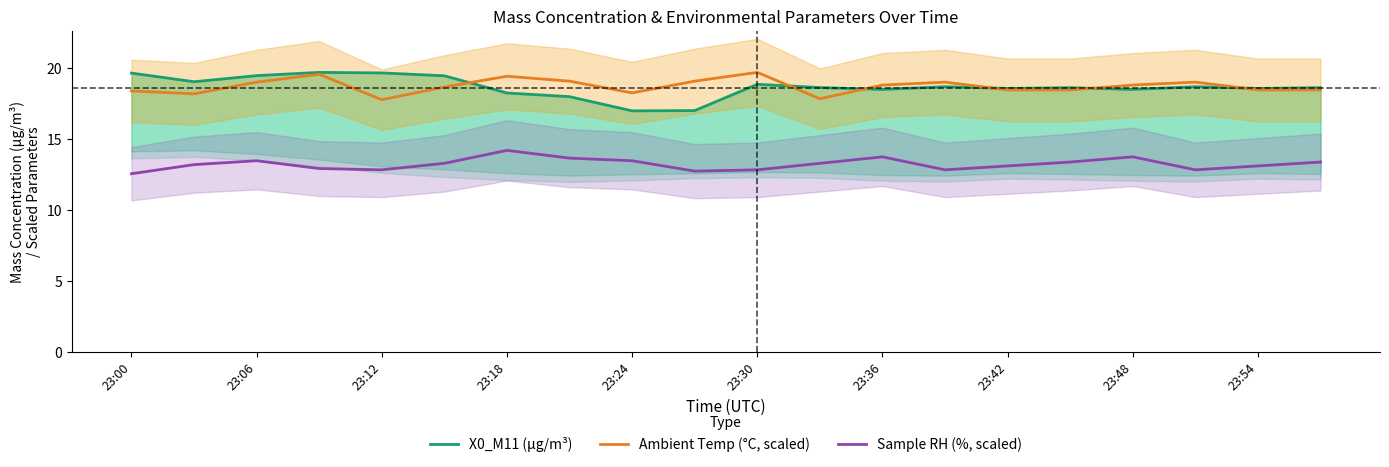

True or false: Sample RH (%, scaled) and X0_M11 (μg/m³) cross at least once.

False